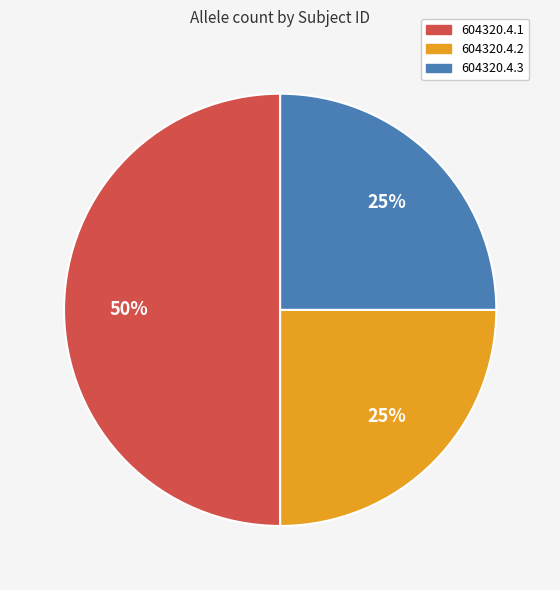

What percentage is the 604320.4.1 slice, to the nearest percent?

50%